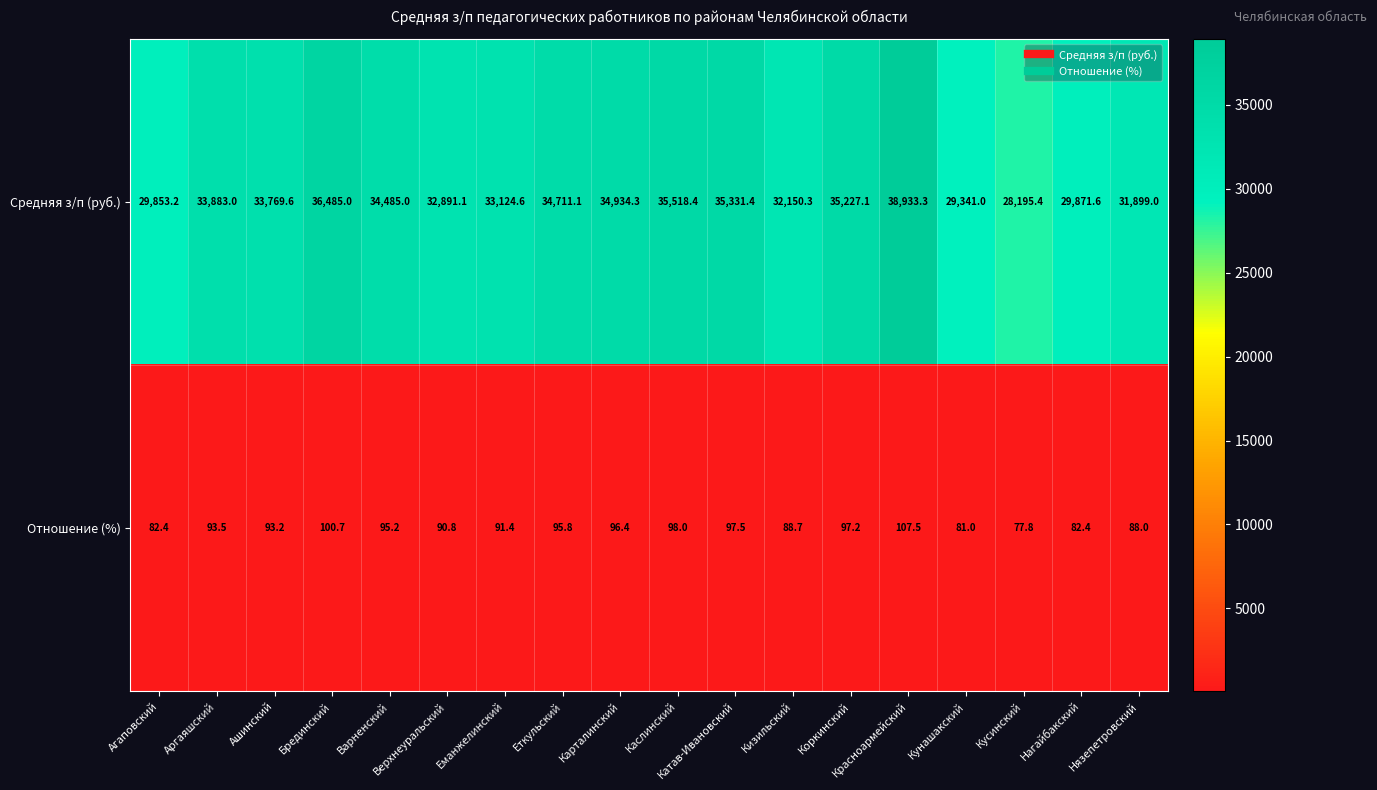

What is the difference between the Отношение (%) values at Варненский and Катав-Ивановский?

2.3